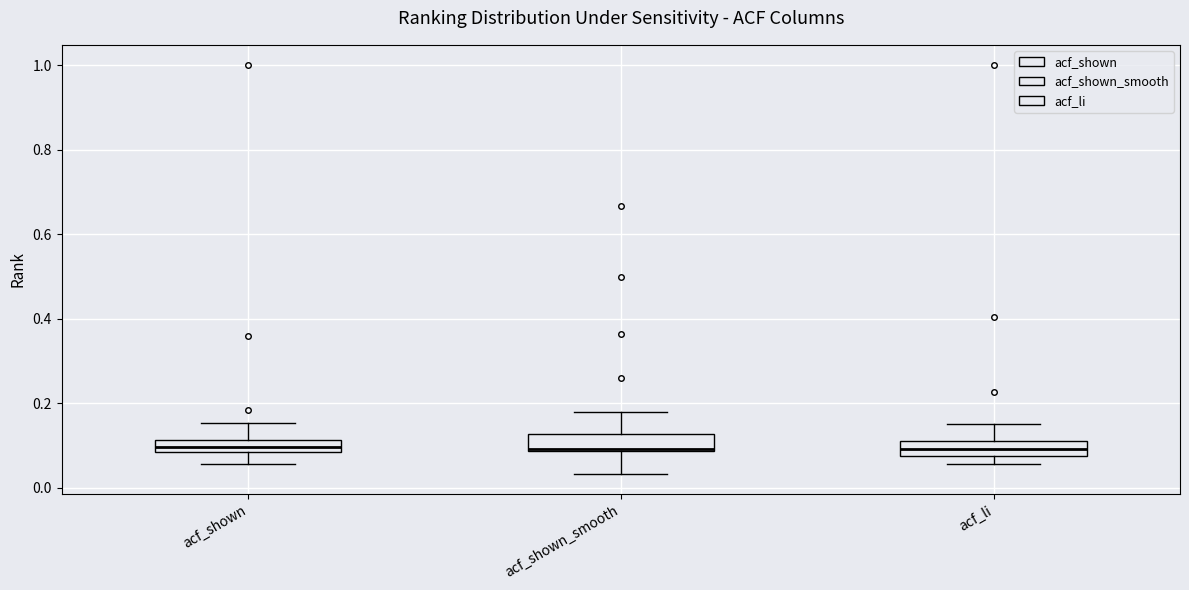

Where does the lower whisker of the box for acf_shown_smooth end on the y-axis? The values are not printed on the chart, so give them approximately, as read against the axis.

0.04